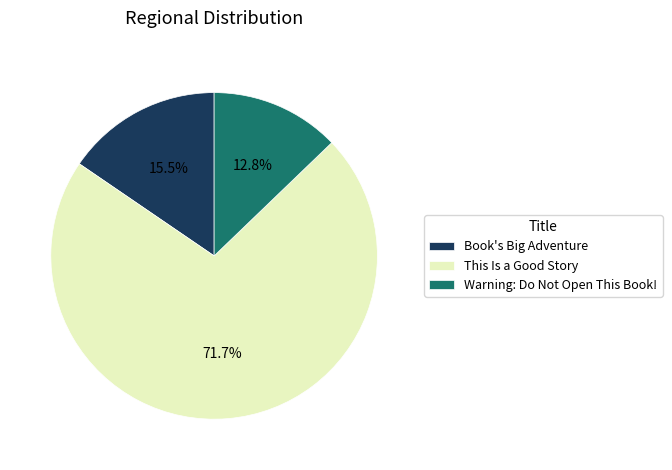

Rank the categories by value from highest to lowest.

This Is a Good Story, Book's Big Adventure, Warning: Do Not Open This Book!